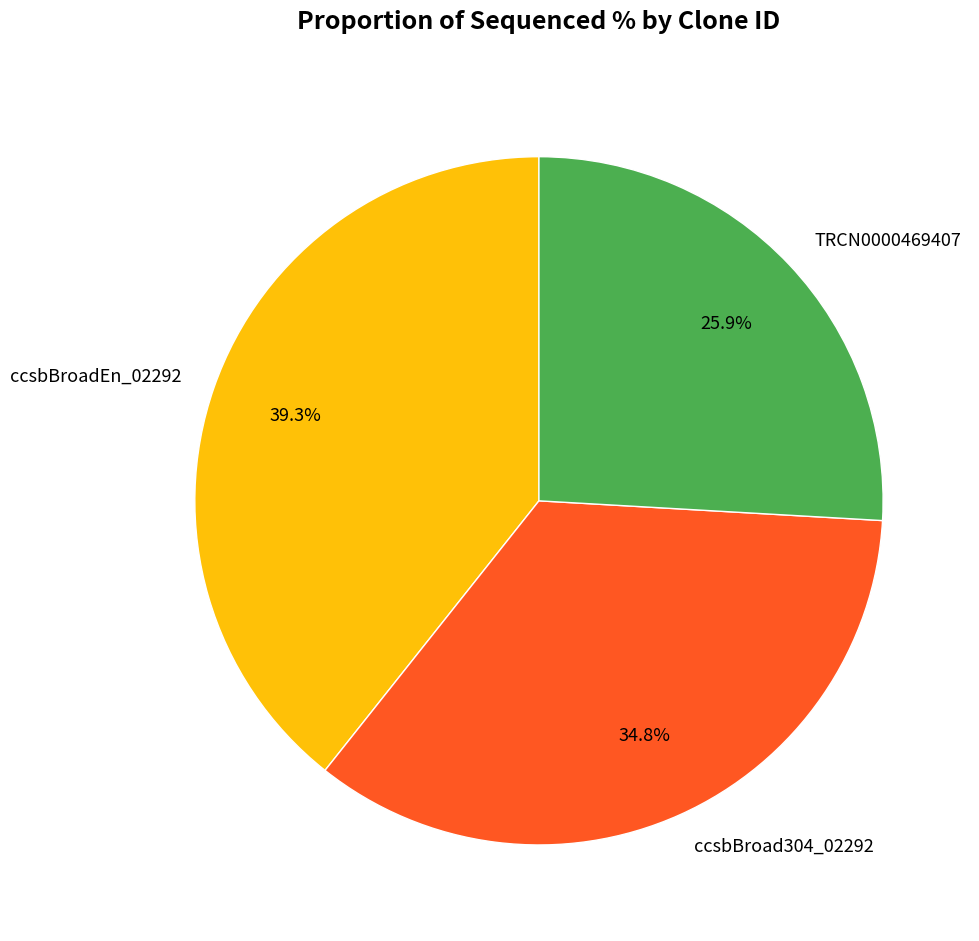

How many segments does this pie chart have?

3